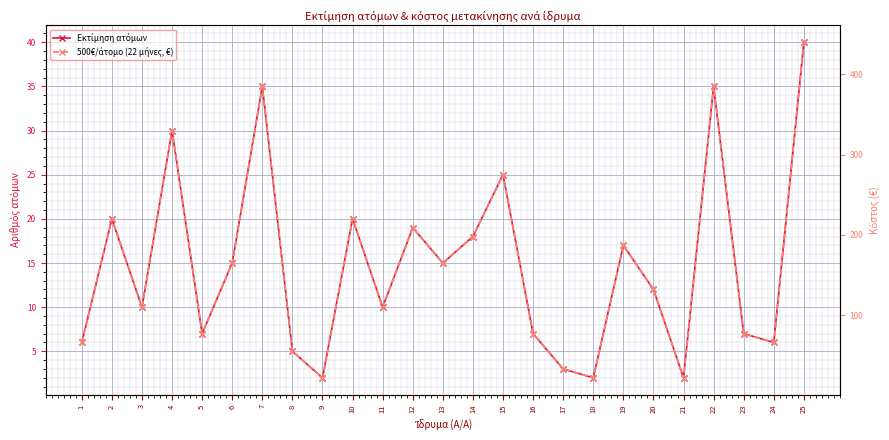

Is it true that 500€/άτομο (22 μήνες, €) equals 14 at 21?

False